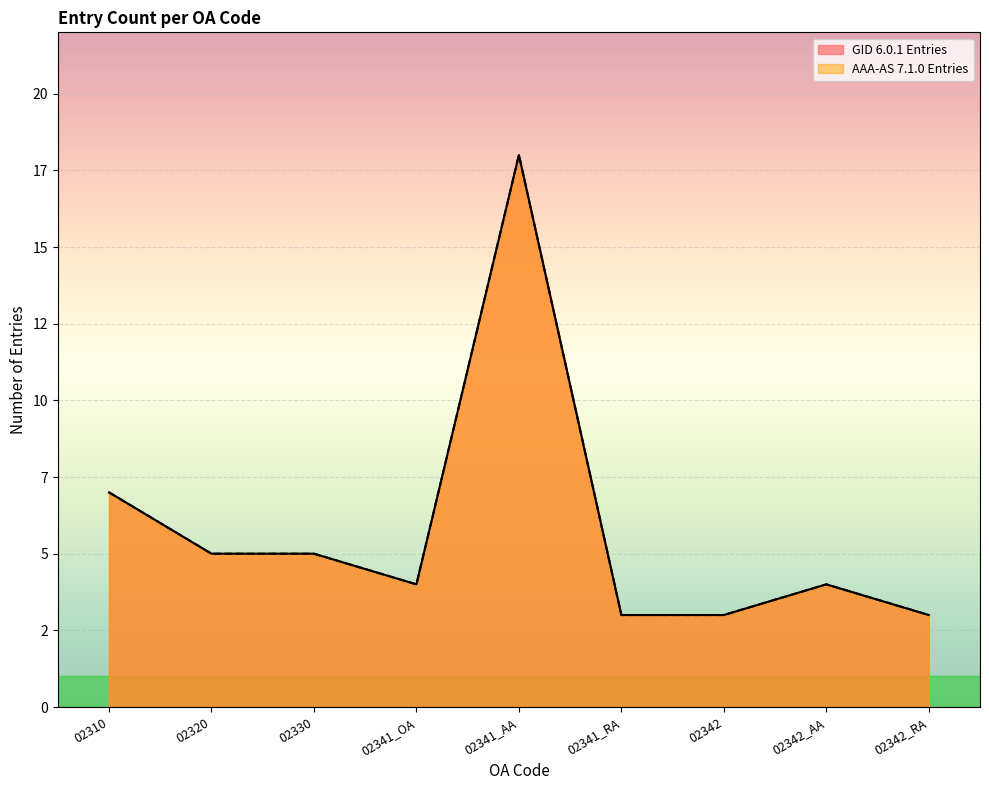

What is the minimum value for GID 6.0.1 Entries?

3